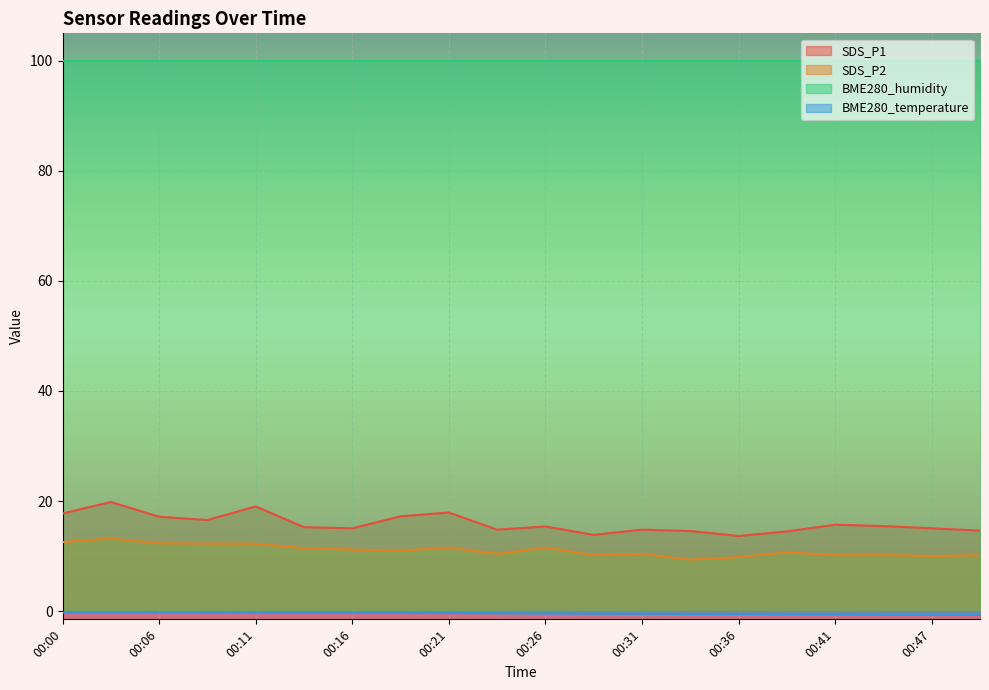

What is the value of the BME280_temperature point at the 10th from the left?

-0.4